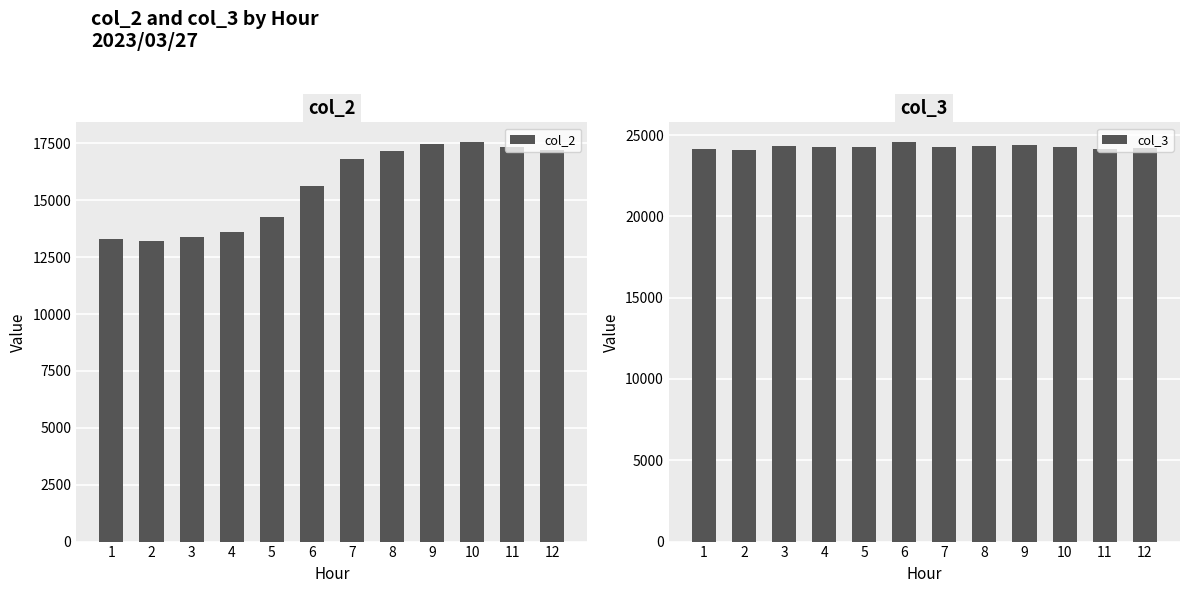

Which series has the largest total across all categories?

col_3